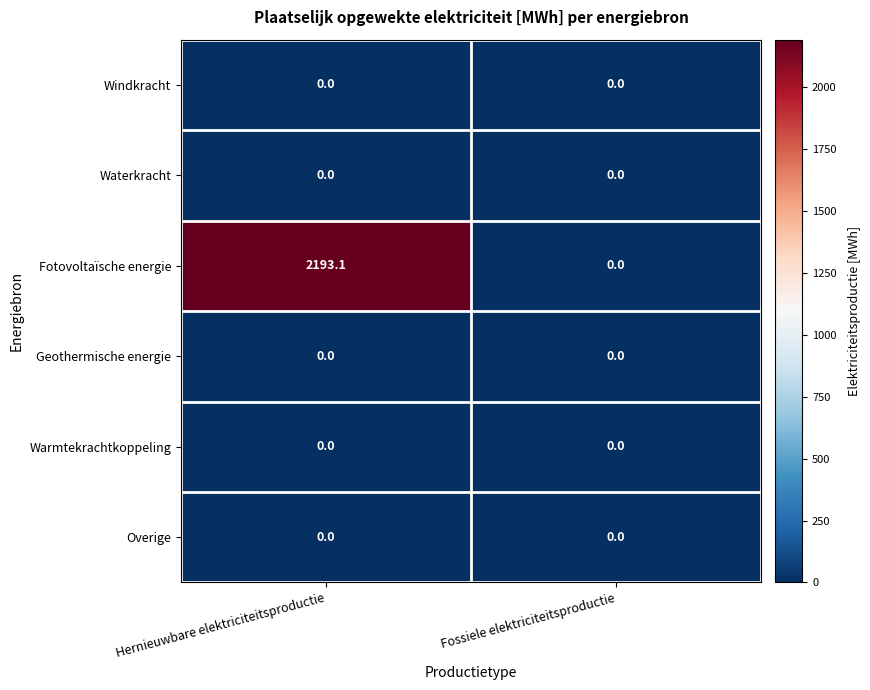

Which series has the largest range (max minus min)?

Fotovoltaïsche energie